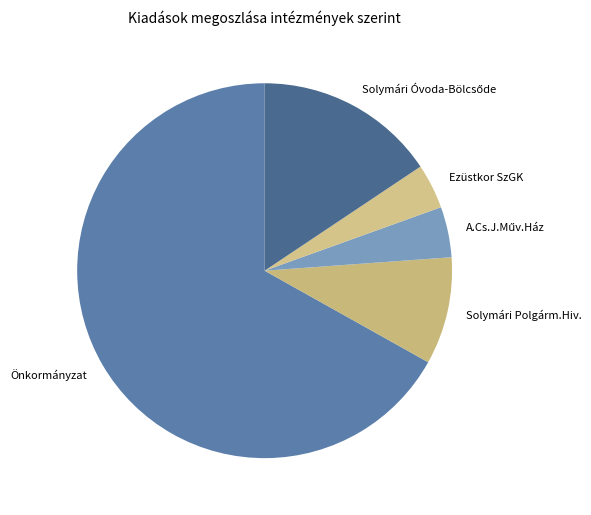

Is it true that Önkormányzat is 58% of the pie?

False